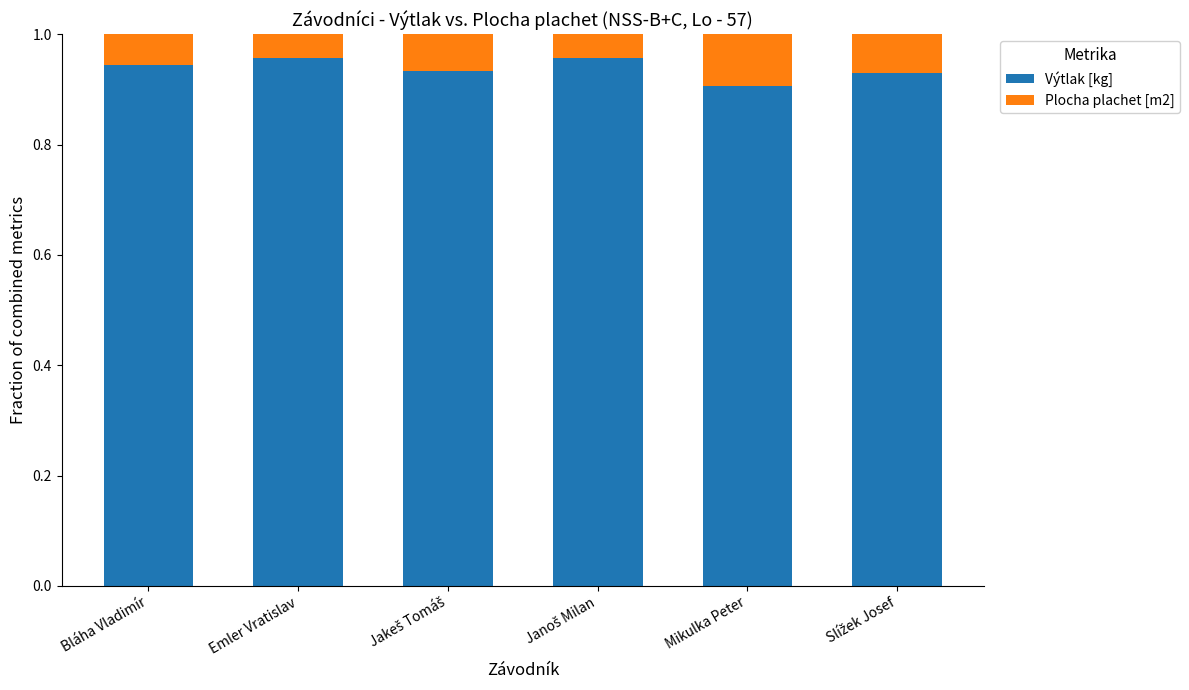

What is the sum of all Výtlak [kg] values?

5.6